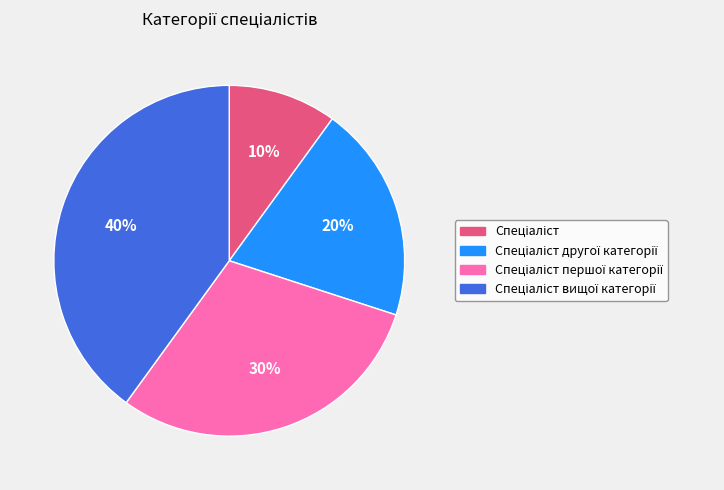

To the nearest percent, what is the average slice percentage?

25%